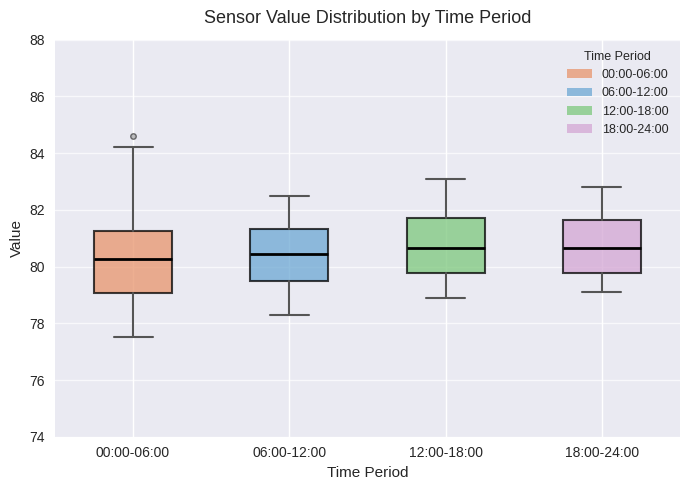

Reading left to right, read every box against the y-axis: the position of its median line, the range the box covers, and the ends of its whiskers. The values are not printed on the chart, so give them approximately, as read against the axis.

00:00-06:00: median 80.2, box 79.0 to 81.2, whiskers 77.6 to 84.2
06:00-12:00: median 80.4, box 79.4 to 81.4, whiskers 78.4 to 82.6
12:00-18:00: median 80.6, box 79.8 to 81.8, whiskers 79.0 to 83.2
18:00-24:00: median 80.6, box 79.8 to 81.6, whiskers 79.2 to 82.8